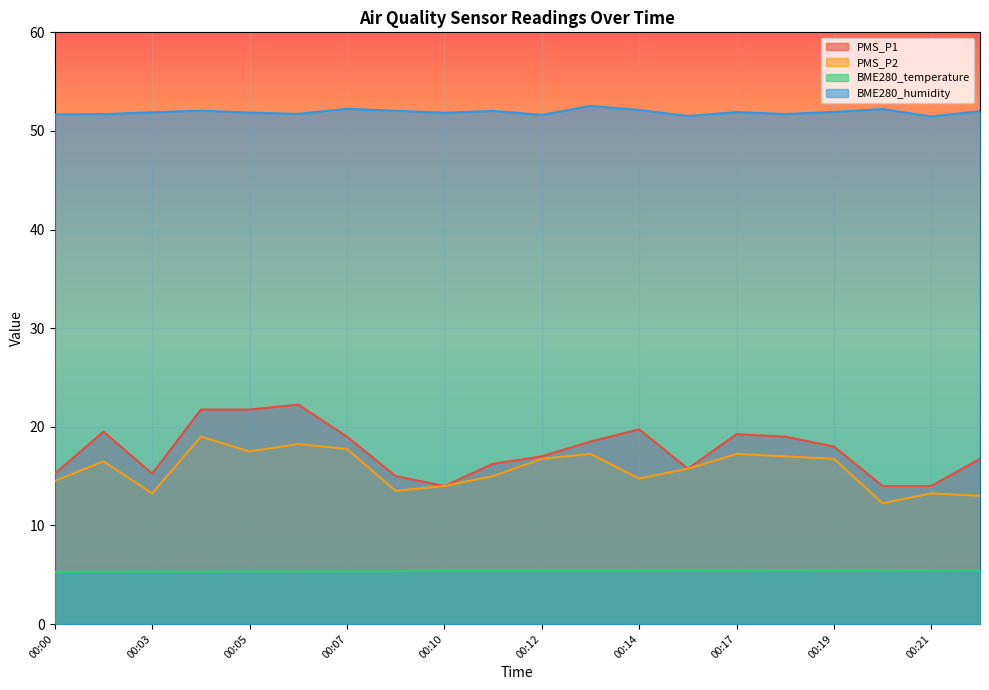

What is the value of the PMS_P1 point at the 2nd from the left?

19.5